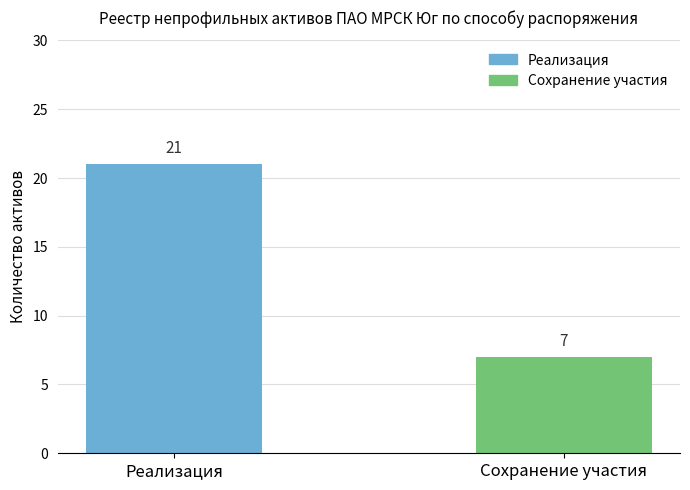

Rank the categories by value from lowest to highest.

Сохранение участия, Реализация